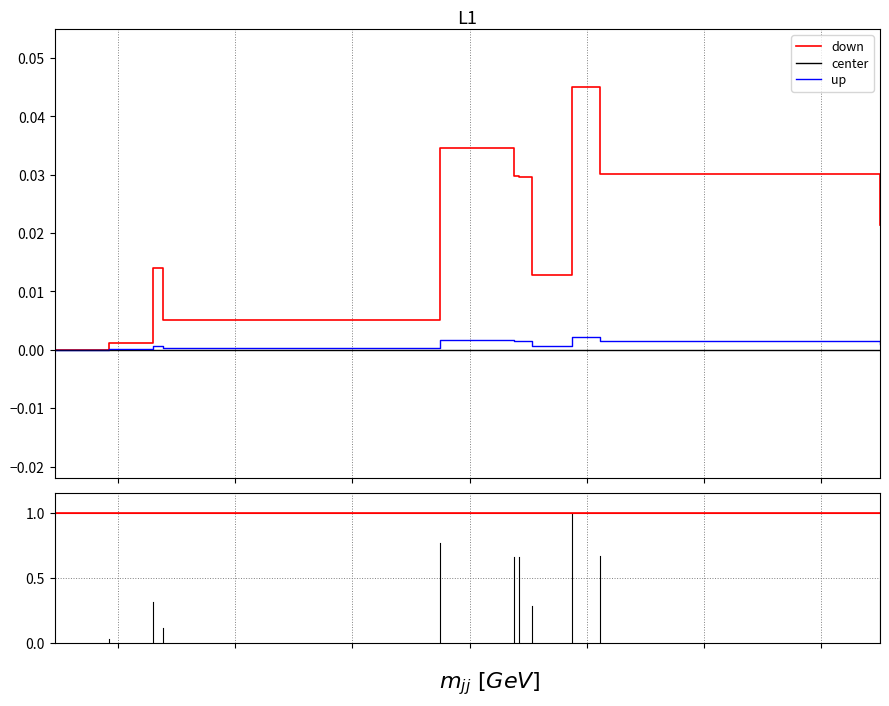

Which series has the largest total across all categories?

down